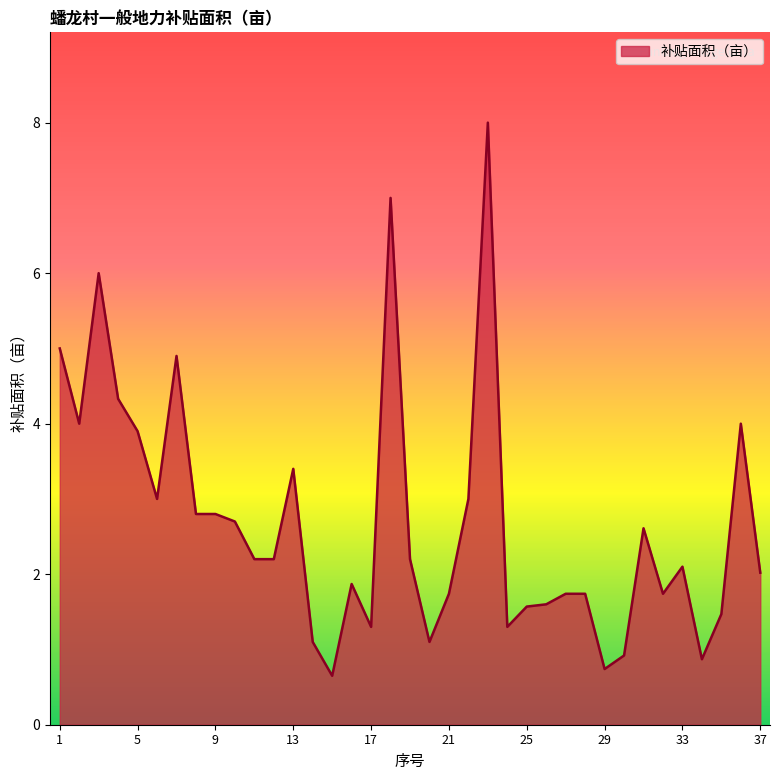

What is the minimum value shown in the chart?

0.7